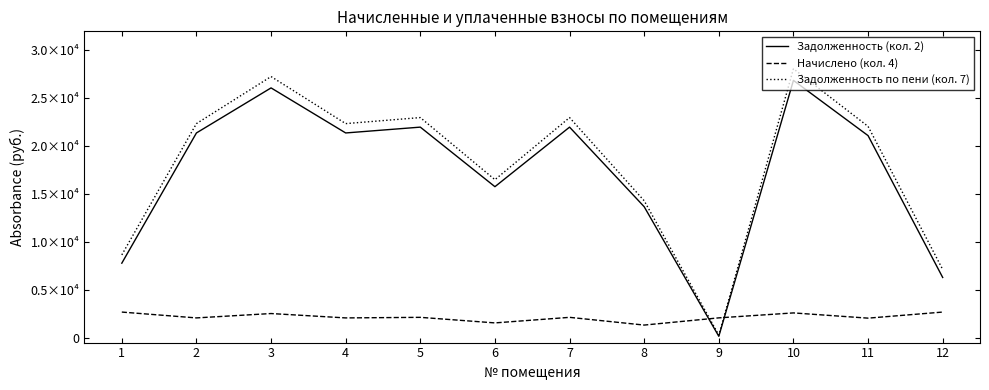

Is this an area chart (filled region under the line)?

No